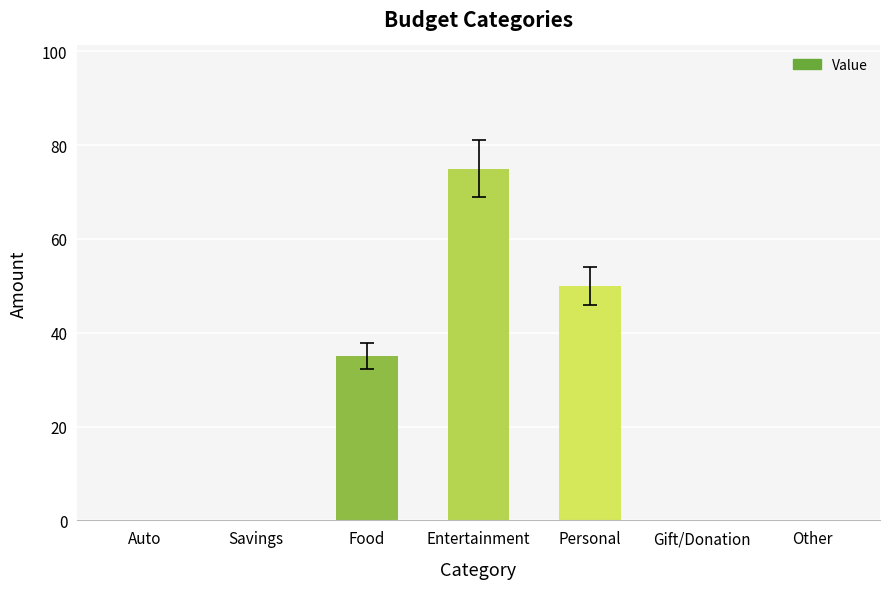

Which has a higher value, Entertainment or Personal?

Entertainment